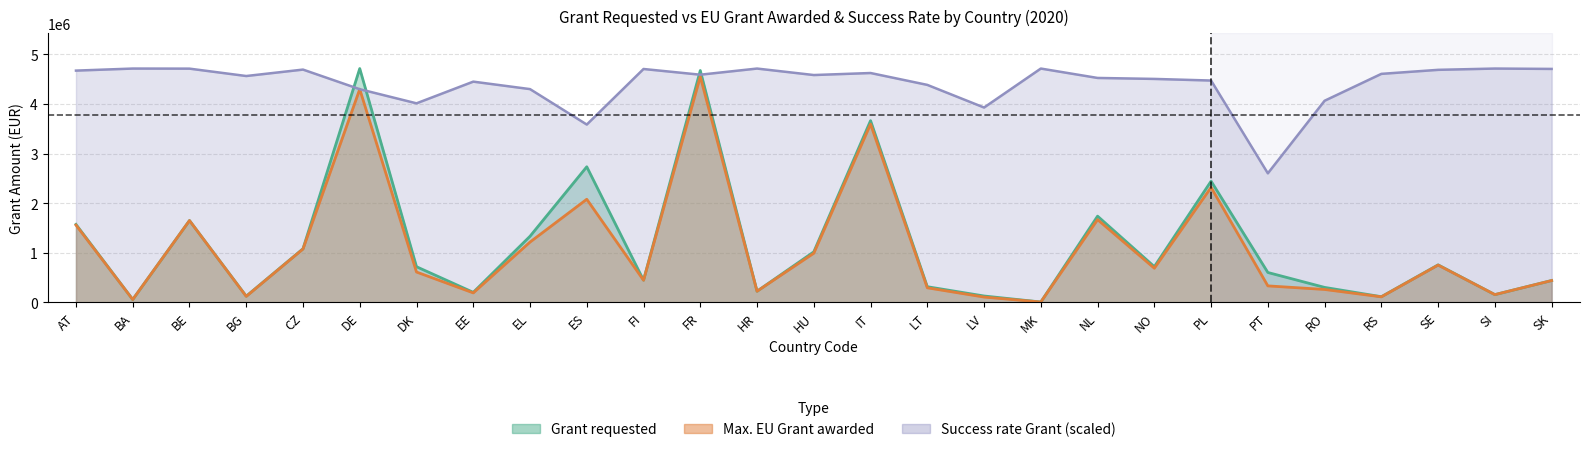

How many interior local peaks does the Grant requested series have?

8